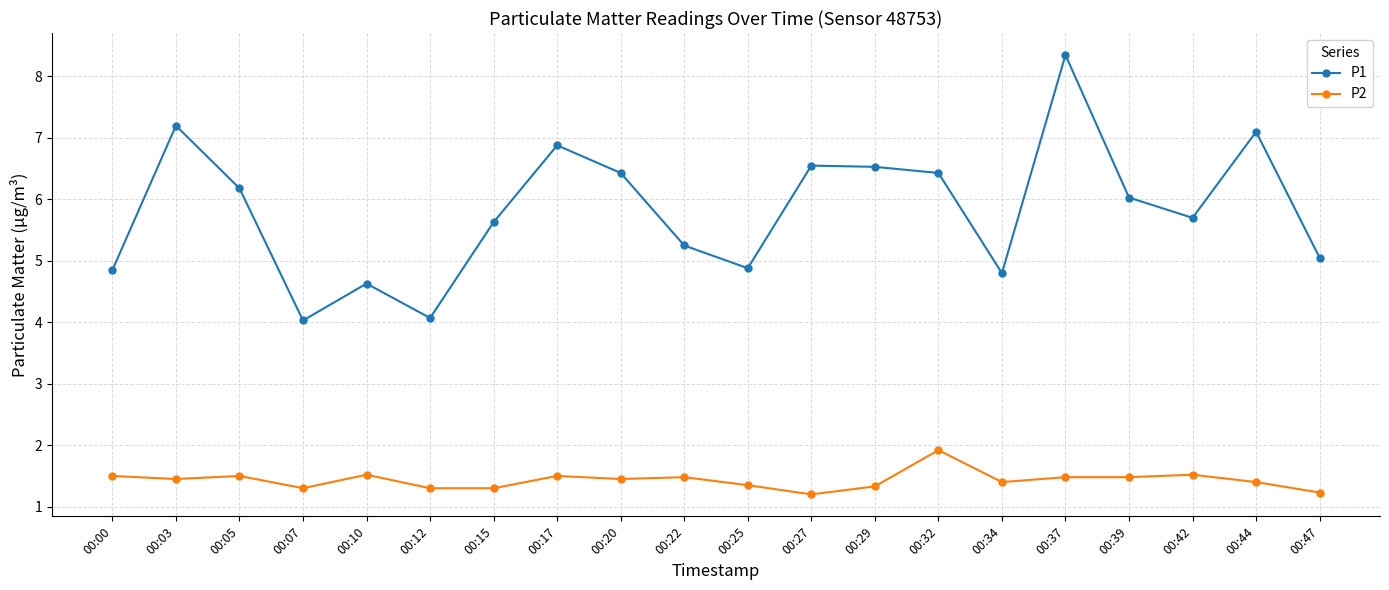

What is the difference between the maximum and minimum values in the P1 series?

4.3